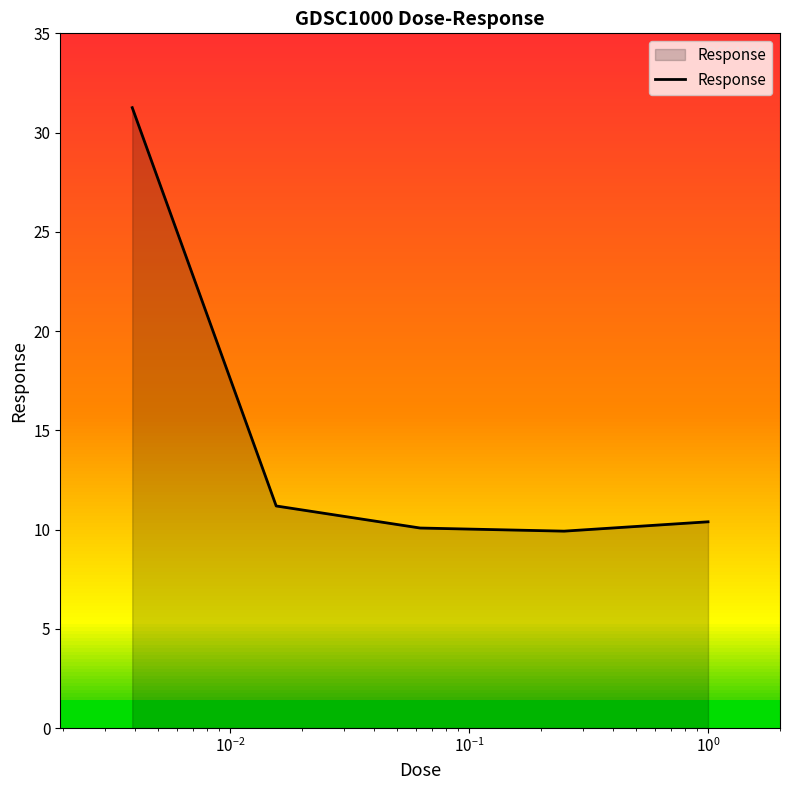

What is the maximum value shown in the chart?

31.3